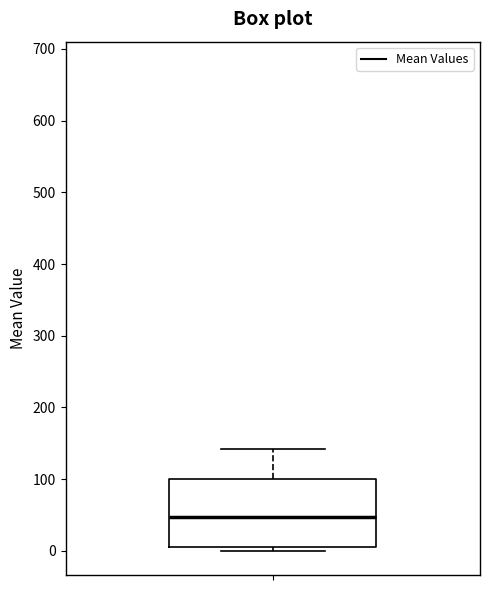

Where is the upper edge of the box on the y-axis? The values are not printed on the chart, so give them approximately, as read against the axis.

100